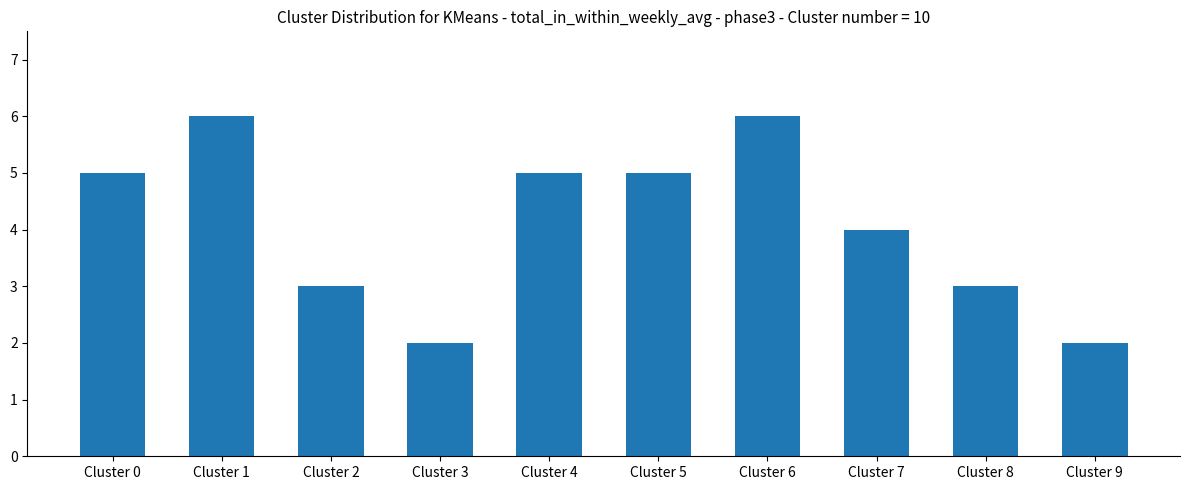

How many values are between 3 and 5?

6